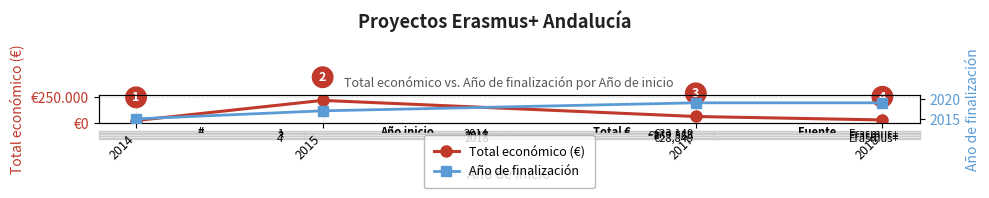

What is the difference between the Total económico (€) values at 2017 and 2014?

39224